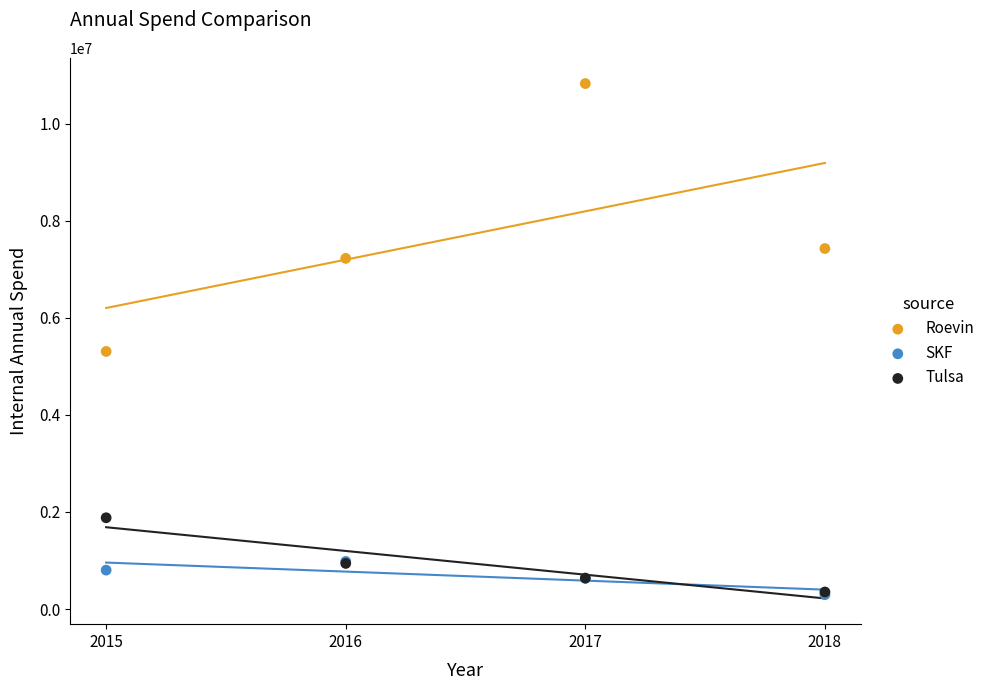

Across all series, what Y value is closest to 5560497?

5306331.6